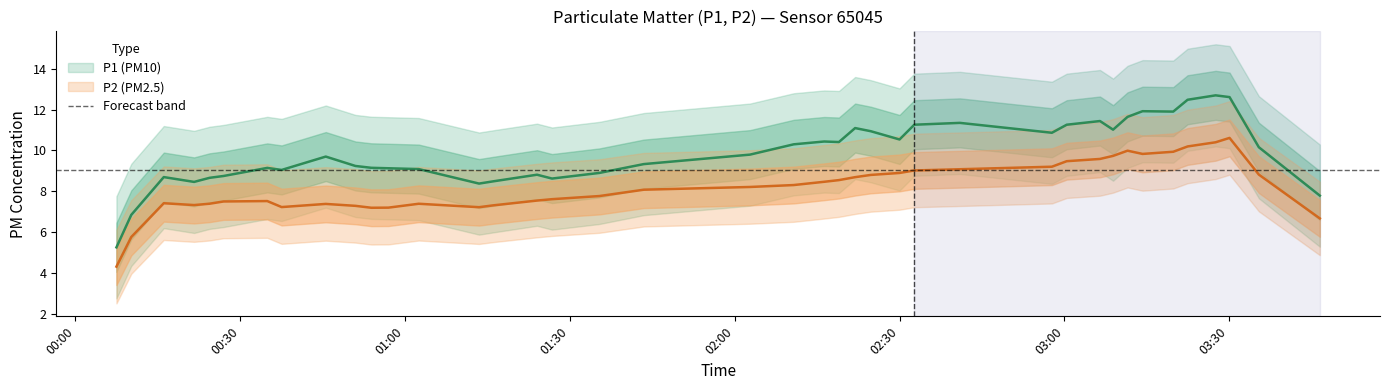

How many lines are shown in the chart?

2